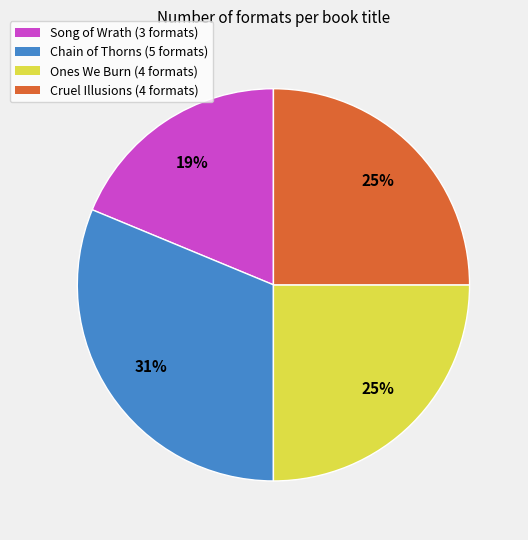

How many slices are in this pie chart?

4